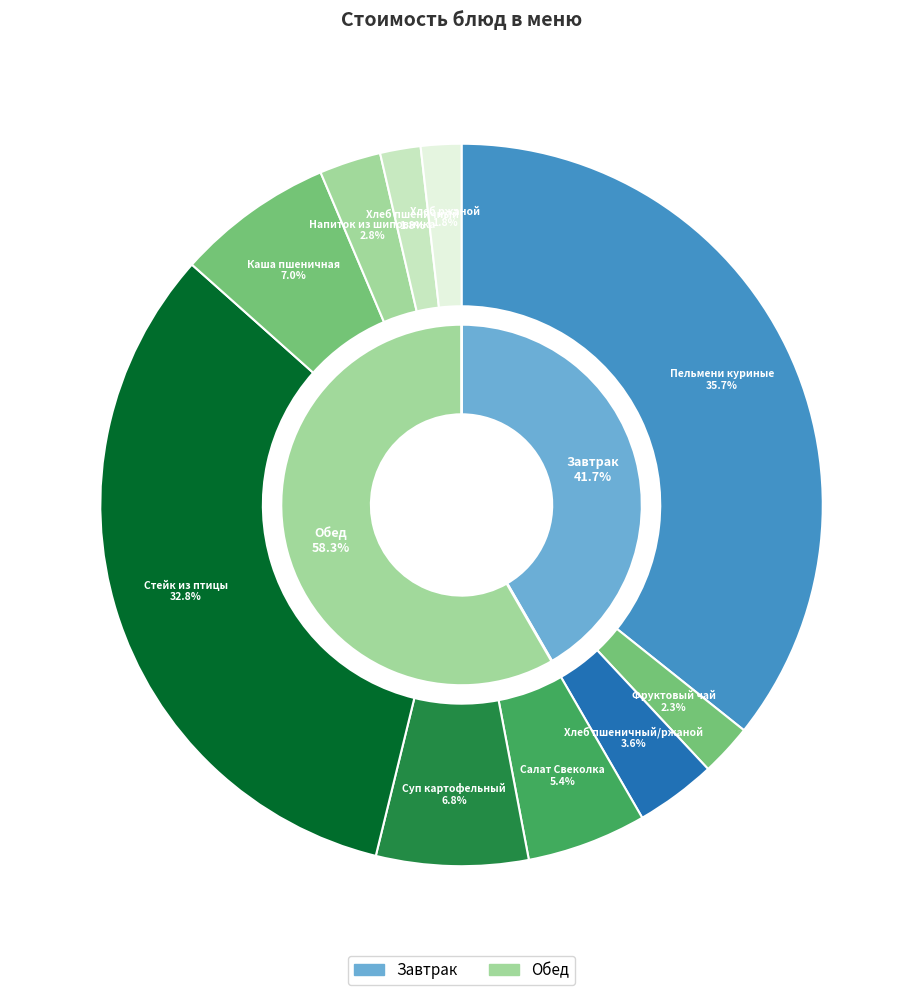

Is the sum of Стейк из птицы and Каша пшеничная greater than half?

No